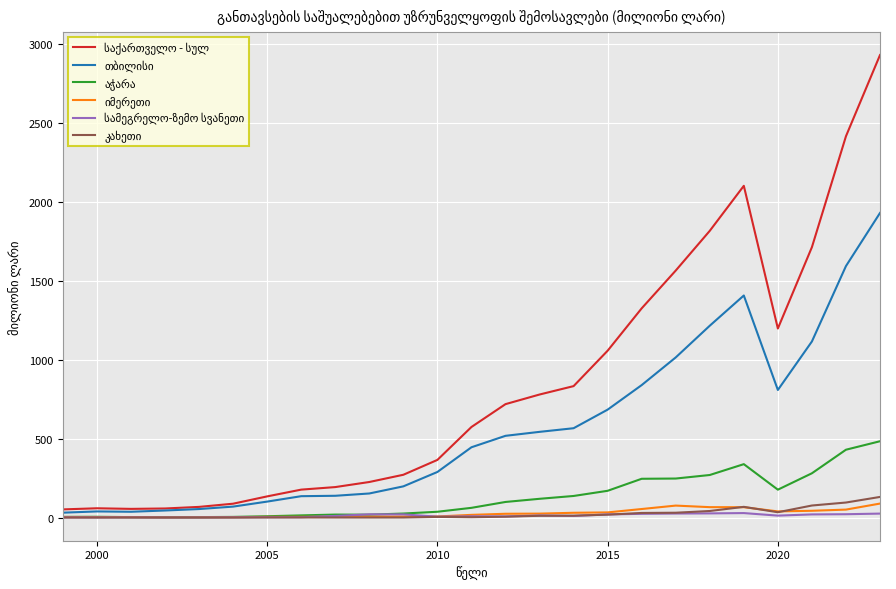

What is the maximum value shown in the chart?

2929.1